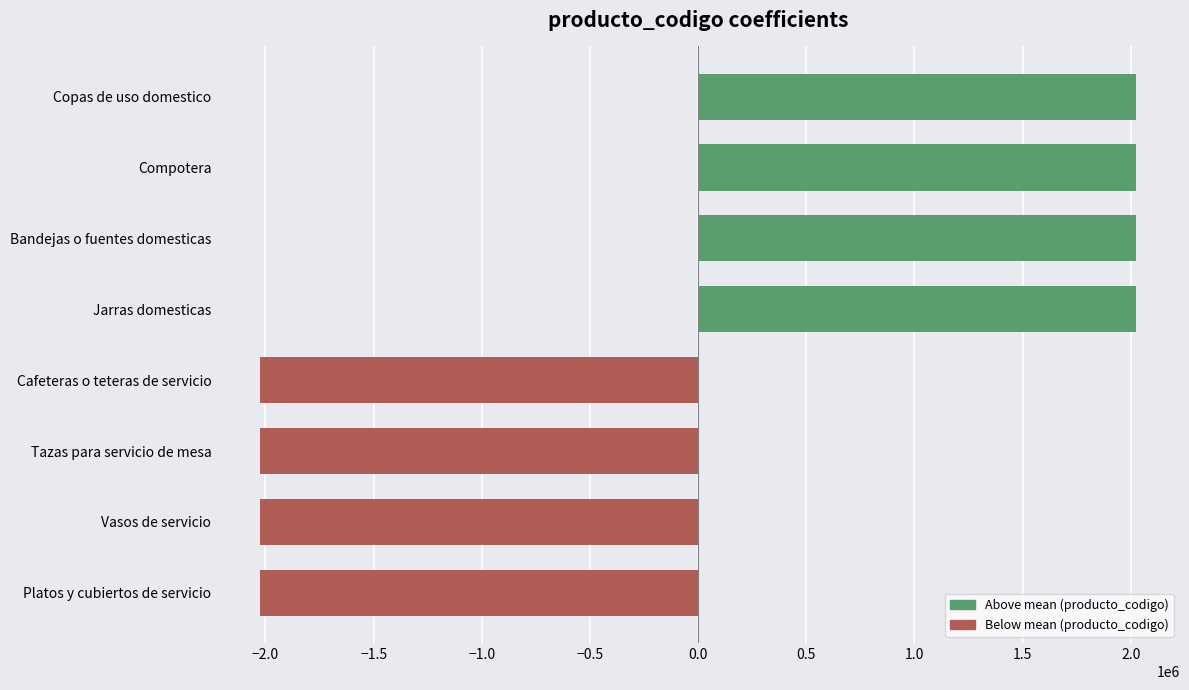

What is the approximate value at Compotera?

2025046.9